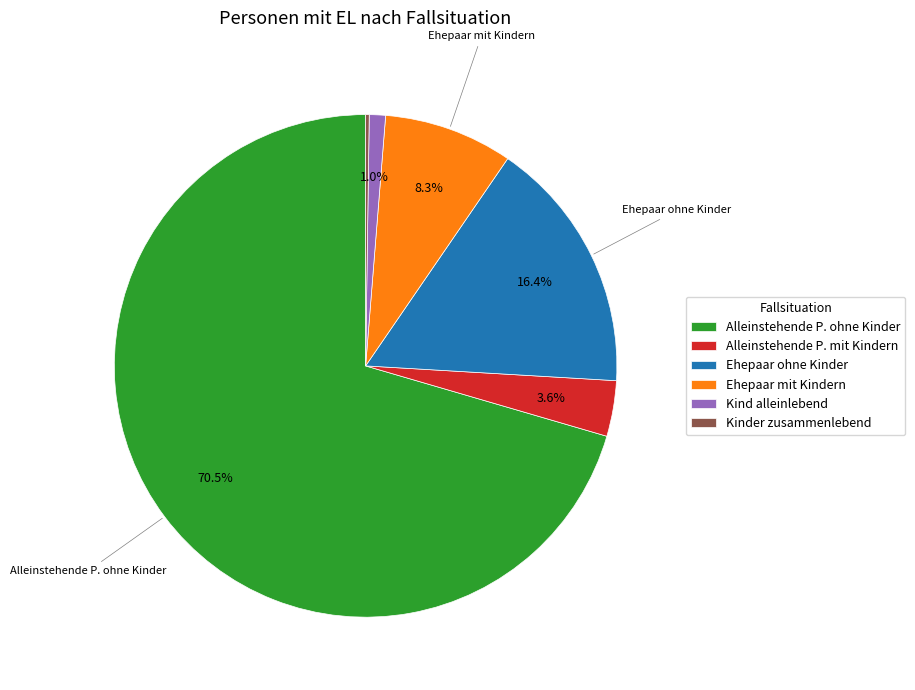

Which category has the biggest portion of the pie?

Alleinstehende P. ohne Kinder